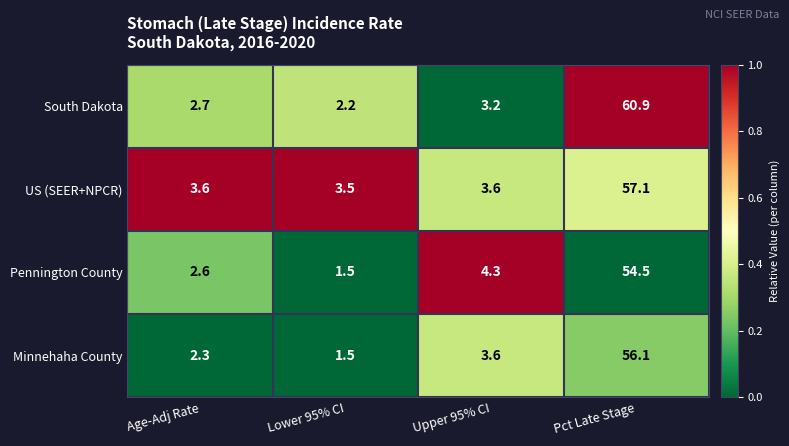

What is the sum of the Pennington County values at Lower 95% CI and Age-Adj Rate?

4.1